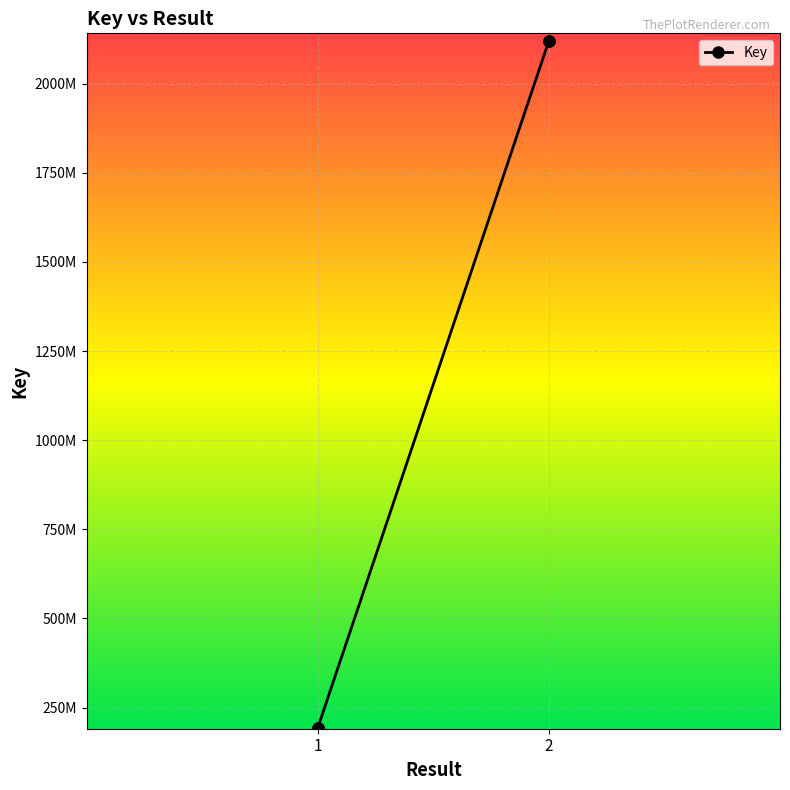

What is the minimum value shown in the chart?

192415606